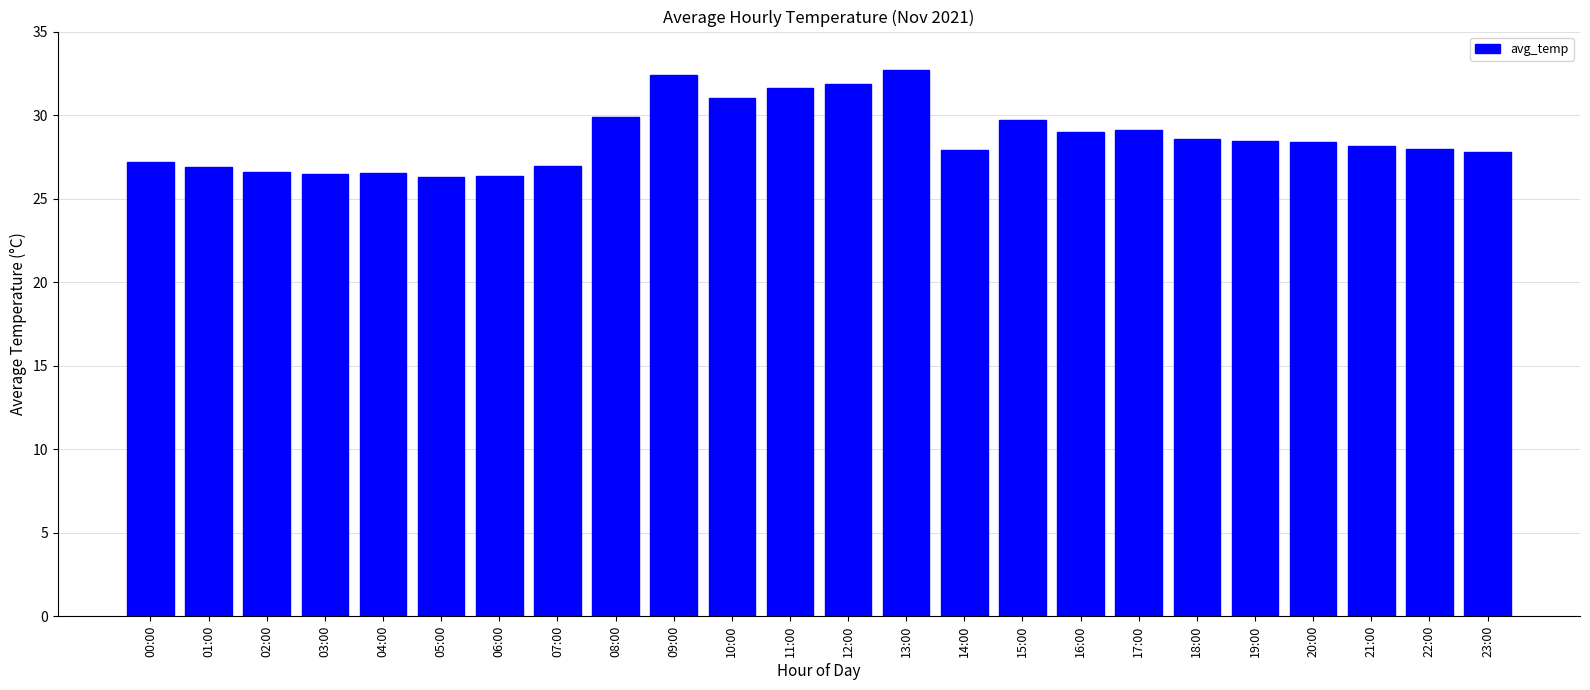

What is the value of the 14th bar from the left?

32.7